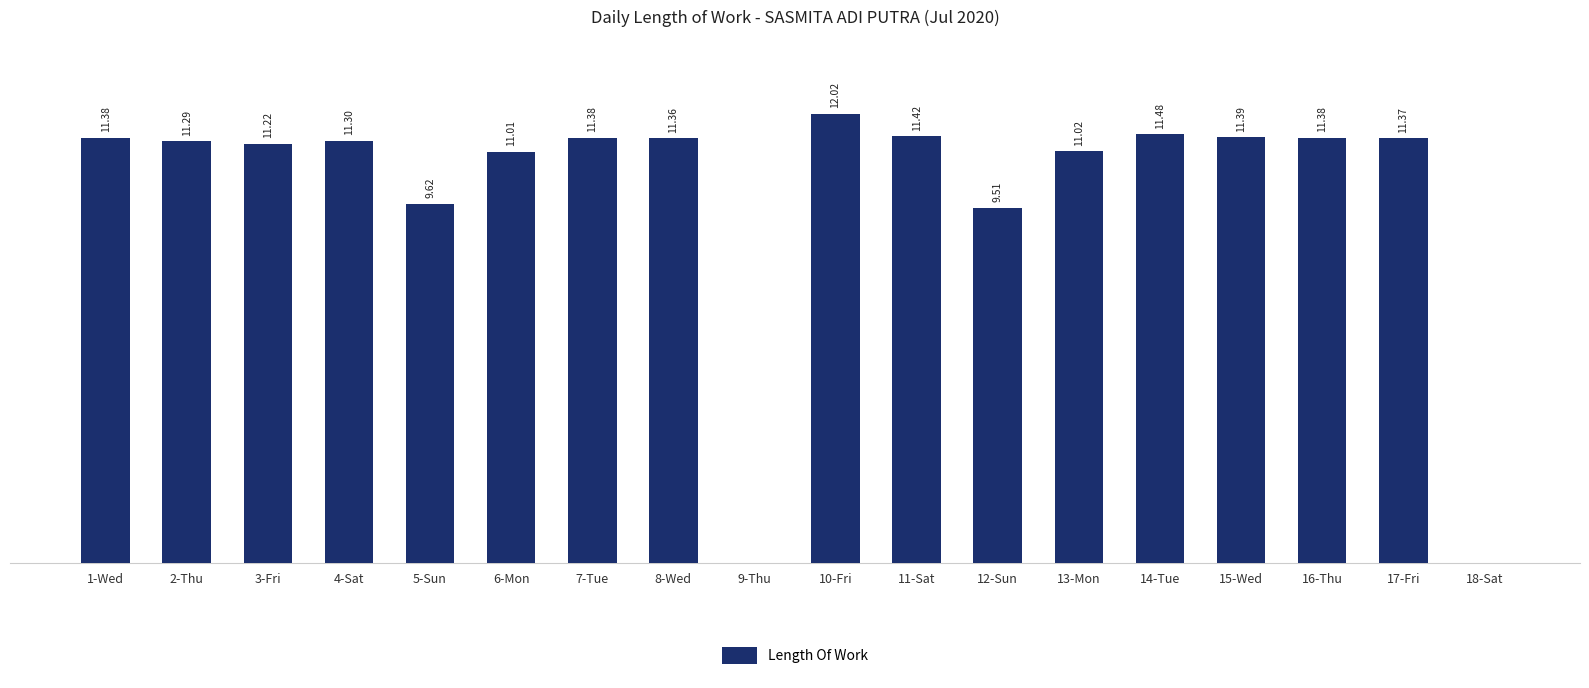

Between 14-Tue and 17-Fri, which is larger?

14-Tue